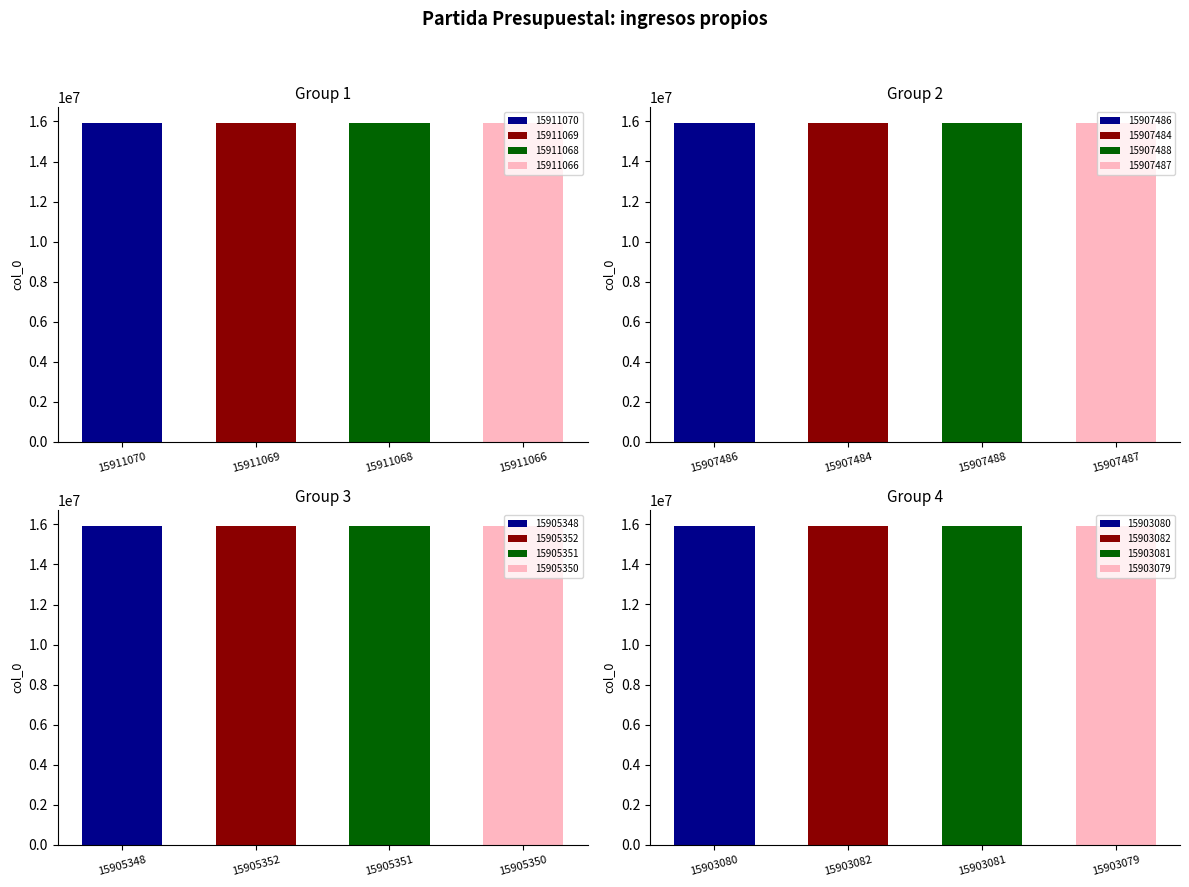

What is the difference between the second highest and second lowest values?

7989